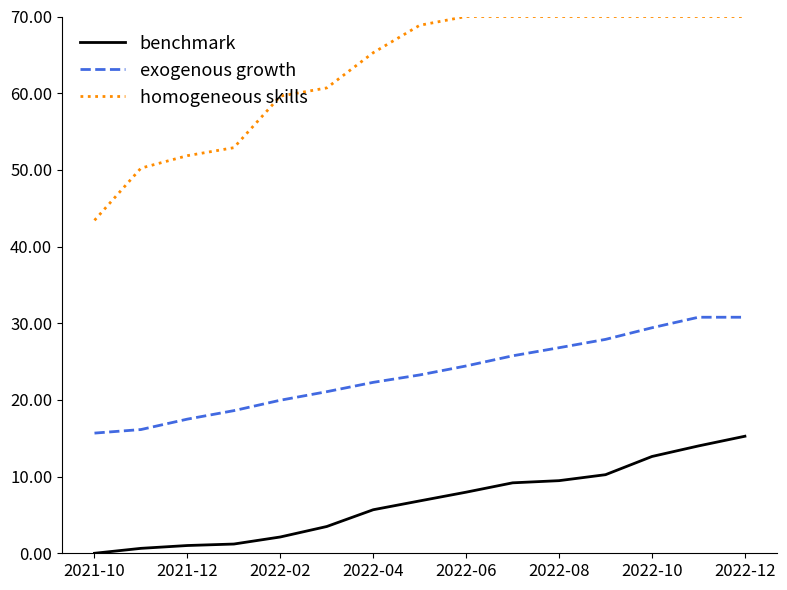

What is the minimum value for homogeneous skills?

43.4